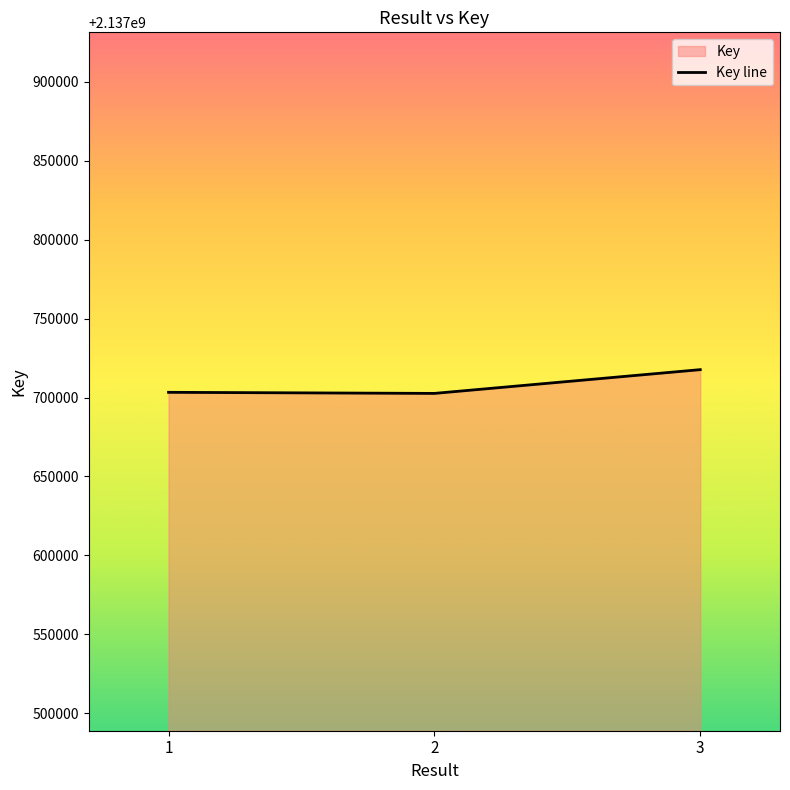

What is the approximate value at 2, to the nearest 10?

2137702600